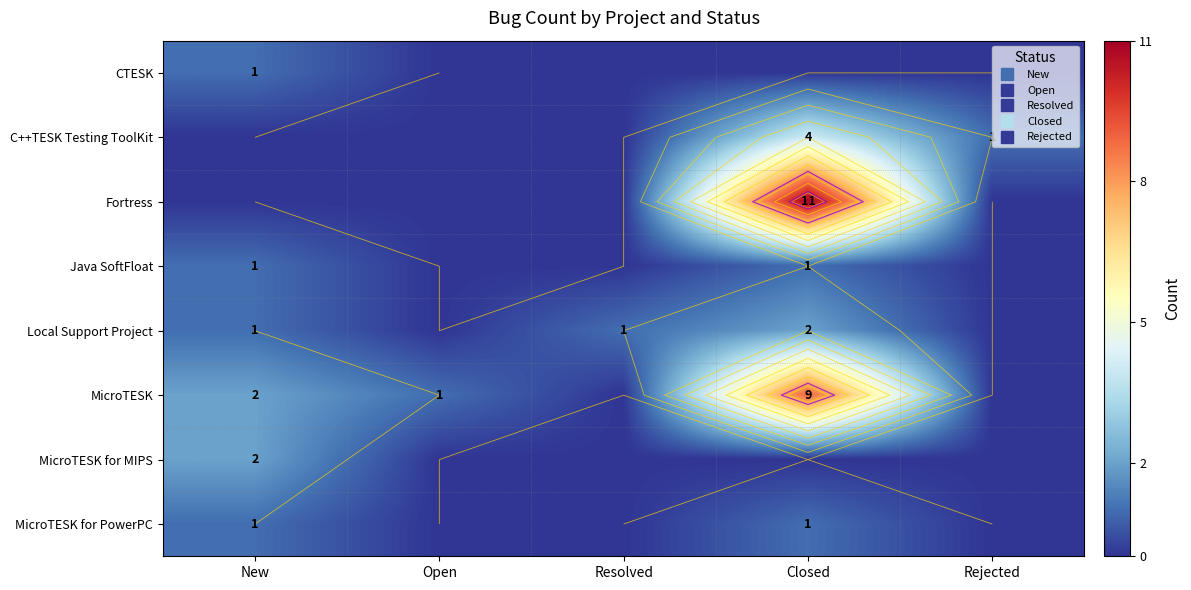

Which series has the largest range (max minus min)?

Fortress